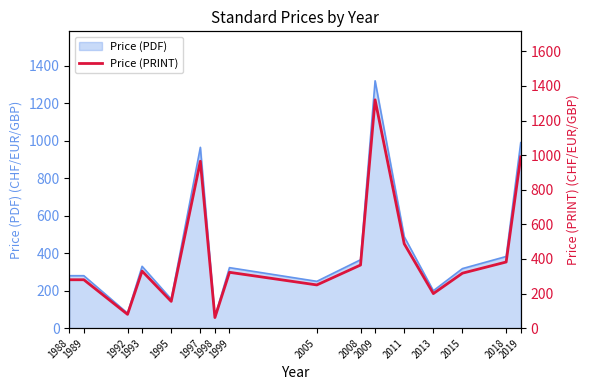

What is the smallest value displayed?

61.4